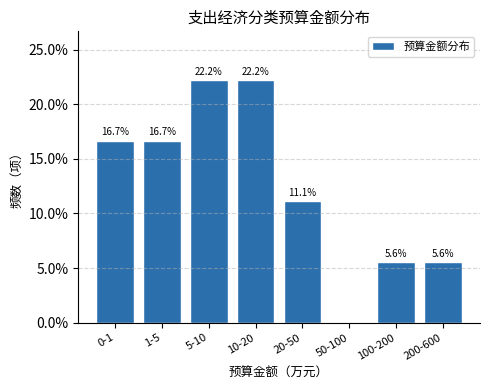

Reading left to right, what are all the values shown in this chart?

0-1=16.7	1-5=16.7	5-10=22.2	10-20=22.2	20-50=11.1	50-100=0.0	100-200=5.6	200-600=5.6